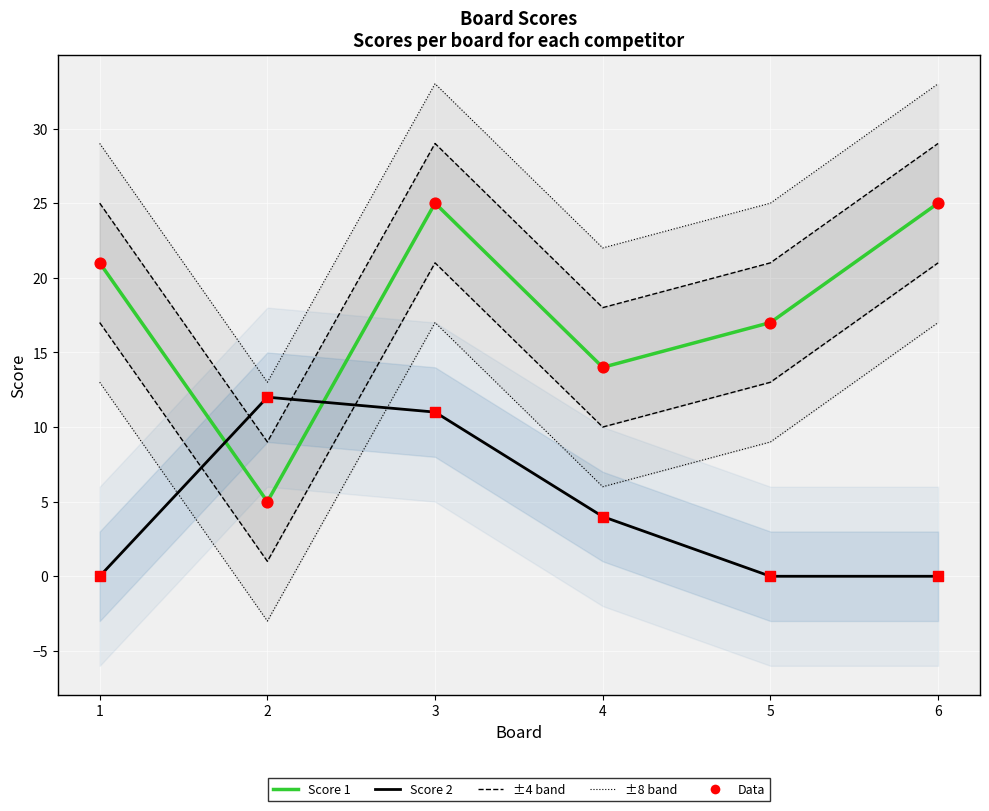

Which series has the largest total across all categories?

Score 1